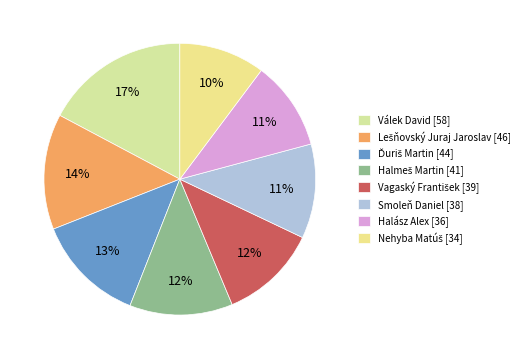

Rank the categories by value from lowest to highest.

Nehyba Matúš, Halász Alex, Smoleň Daniel, Vagaský František, Halmeš Martin, Ďuriš Martin, Lešňovský Juraj Jaroslav, Válek David